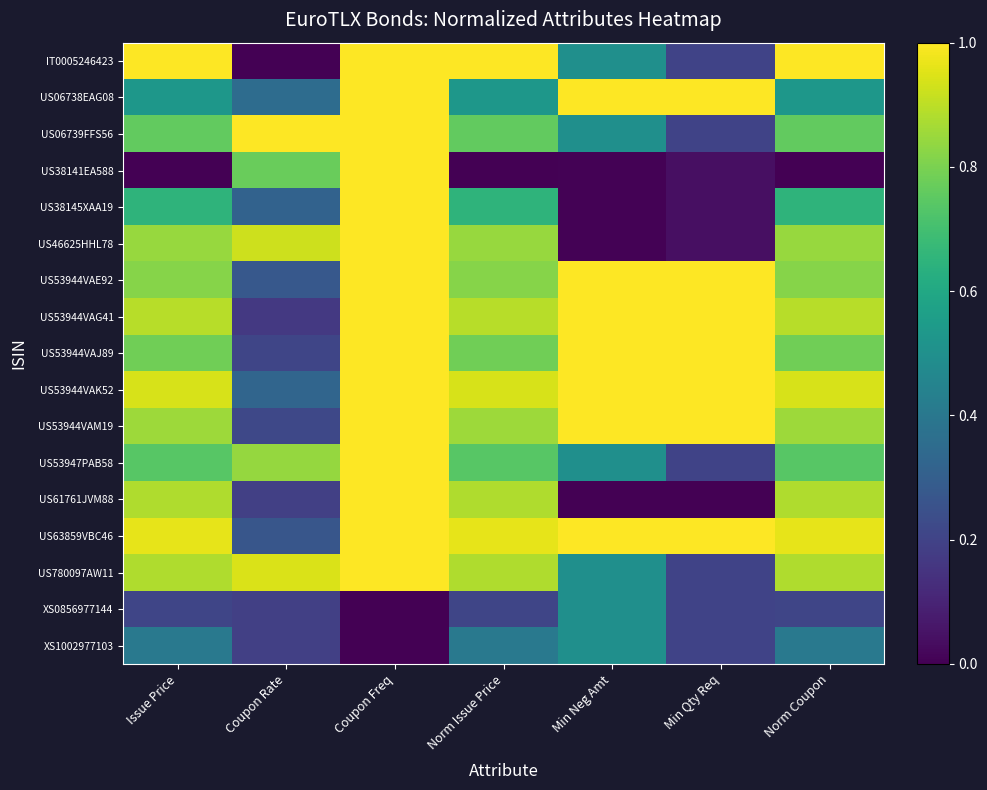

At which category is the sum across all series the highest?

Coupon Freq